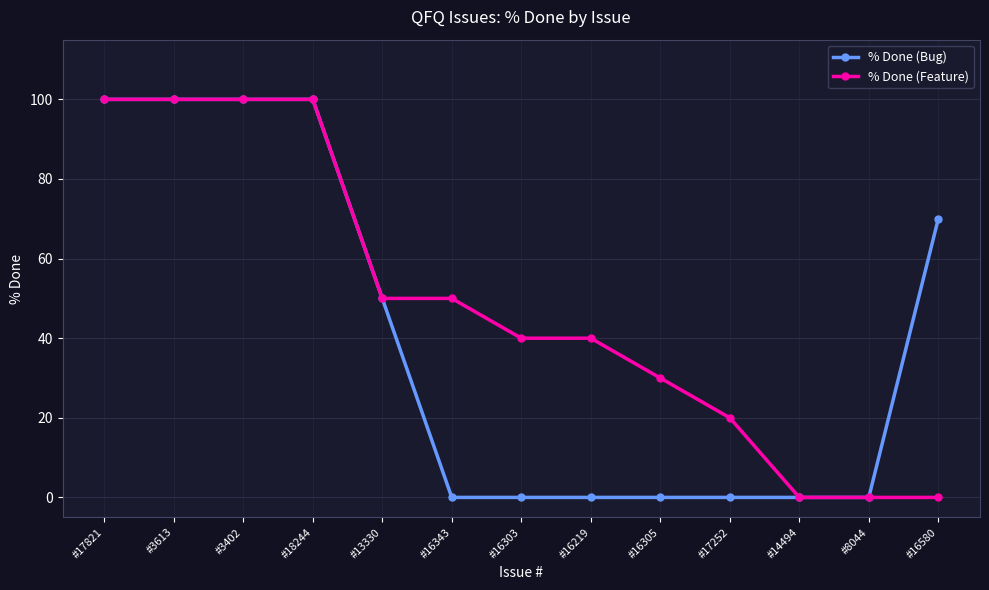

Is the value of % Done (Feature) at #16303 greater than the value of % Done (Bug) at #13330?

No